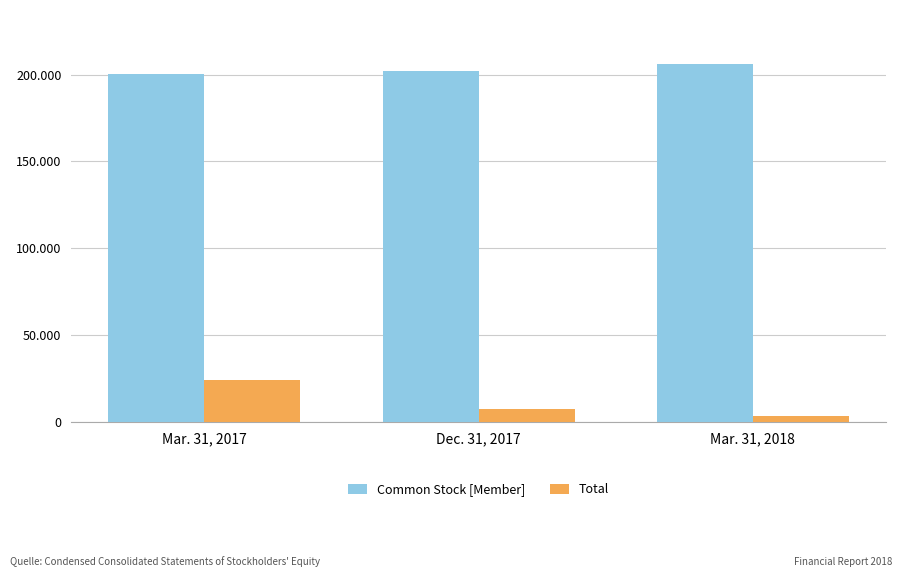

Are the bars grouped side by side (vs. stacked)?

Yes